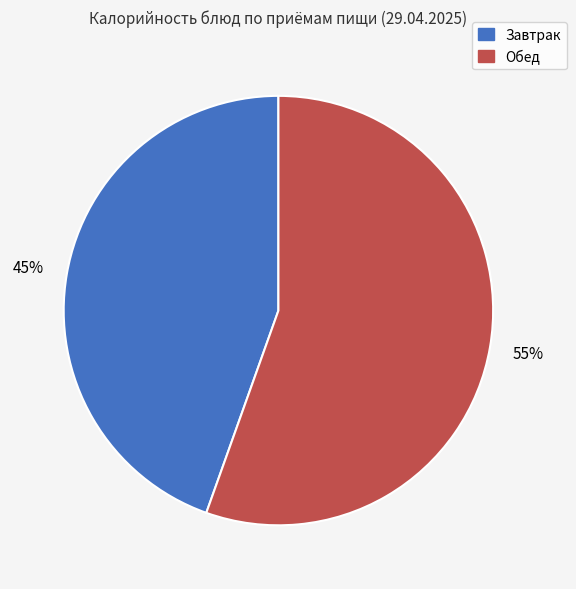

To the nearest percent, what is the average slice percentage?

50%